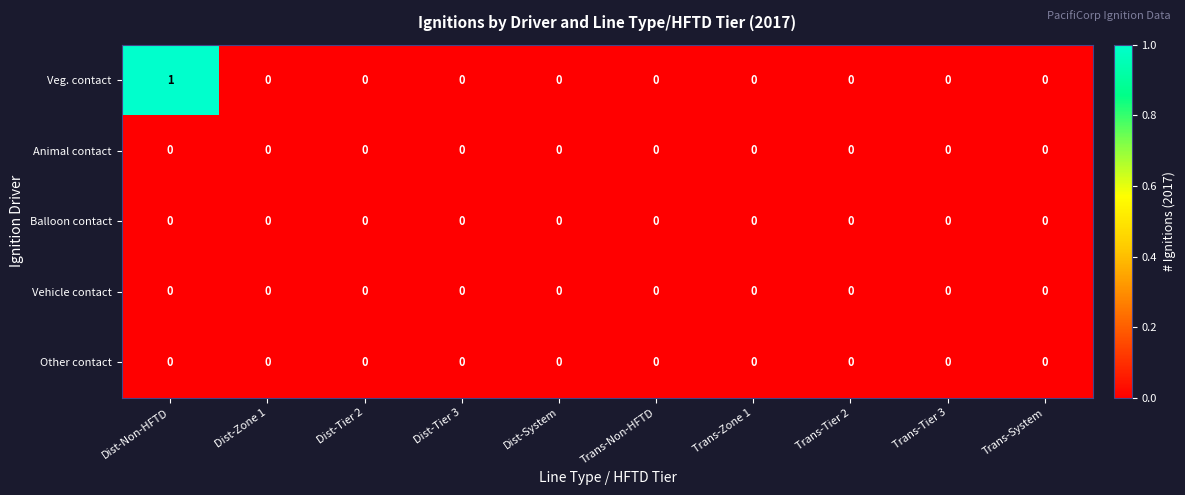

Which series has the largest total across all categories?

Veg. contact